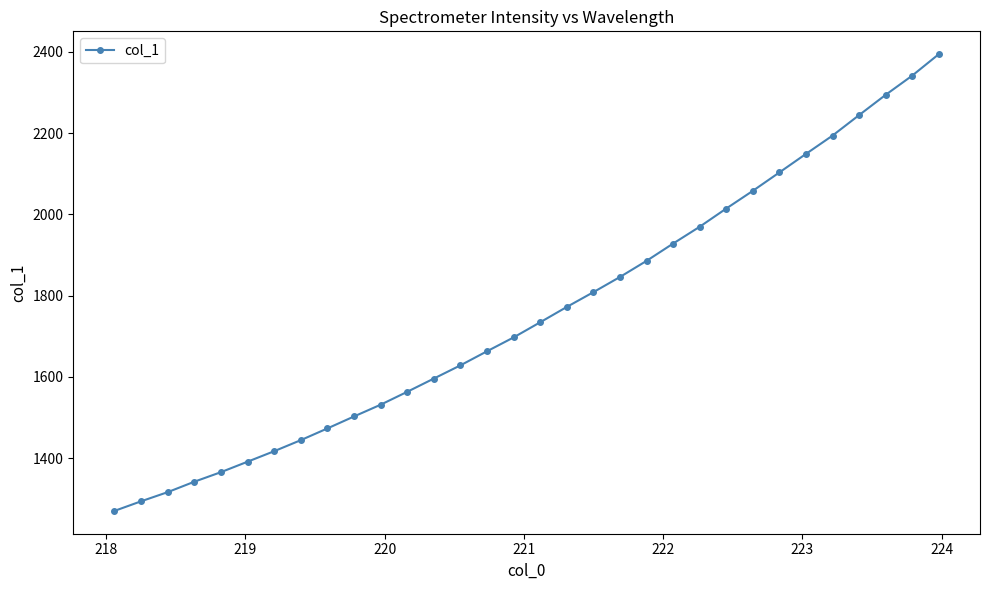

True or false: there are more than 2 points higher than both neighbors.

False